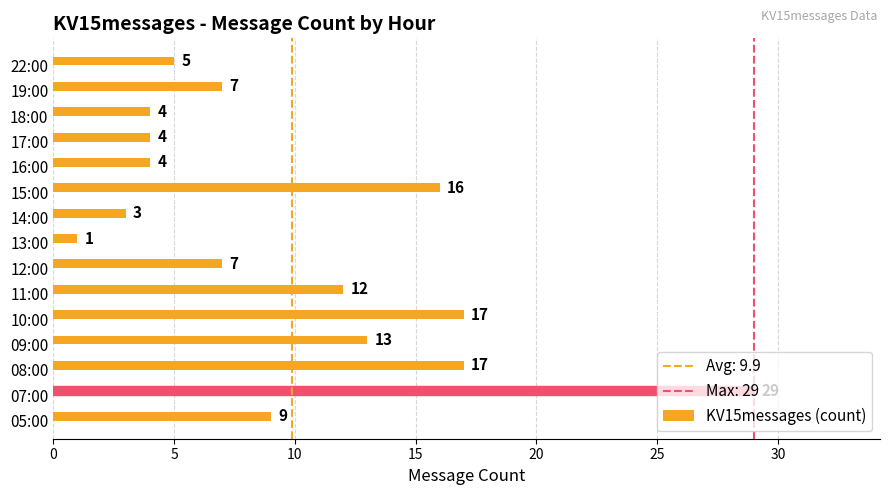

Between 22:00 and 05:00, which is larger?

05:00